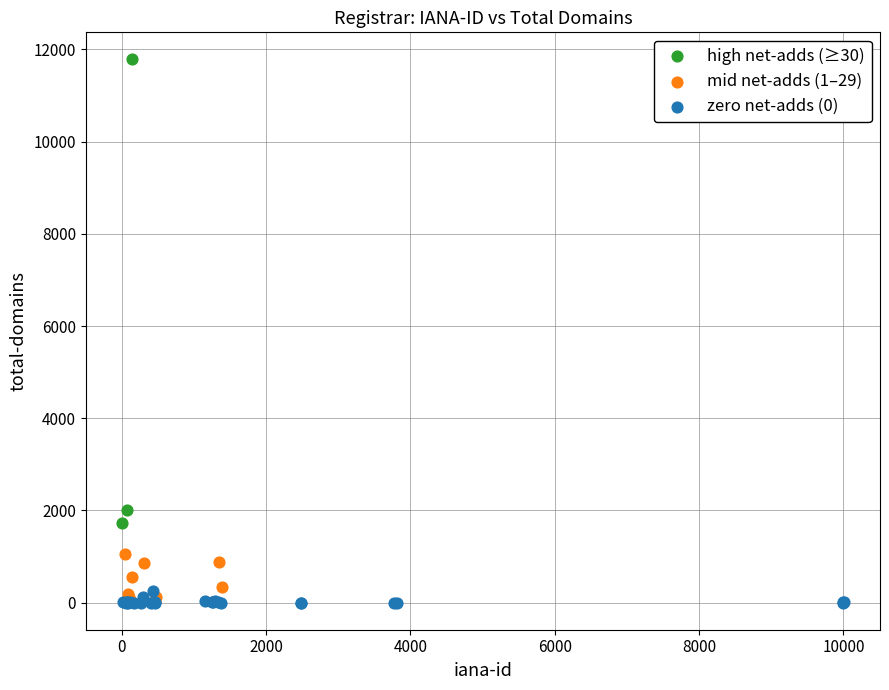

Which series contains the highest Y value?

high net-adds (≥30)